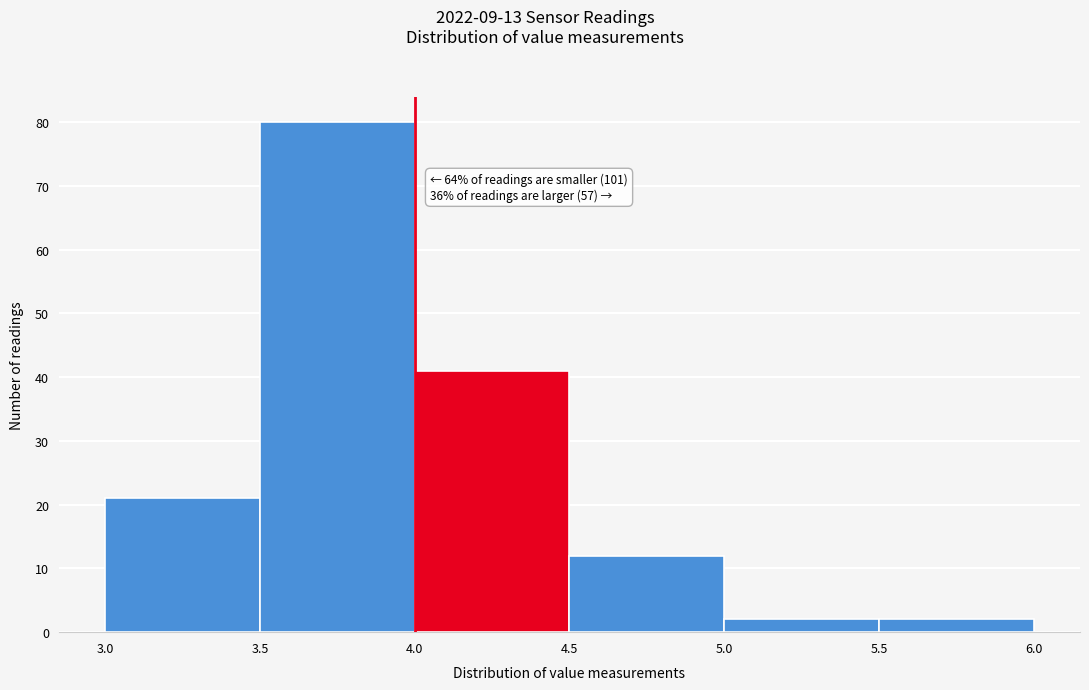

Which range on the x-axis has the tallest bar?

3.5 to 4.0